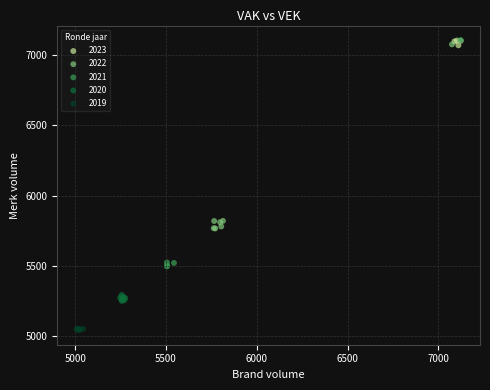

What are all the series names shown in the legend?

2023, 2022, 2021, 2020, 2019